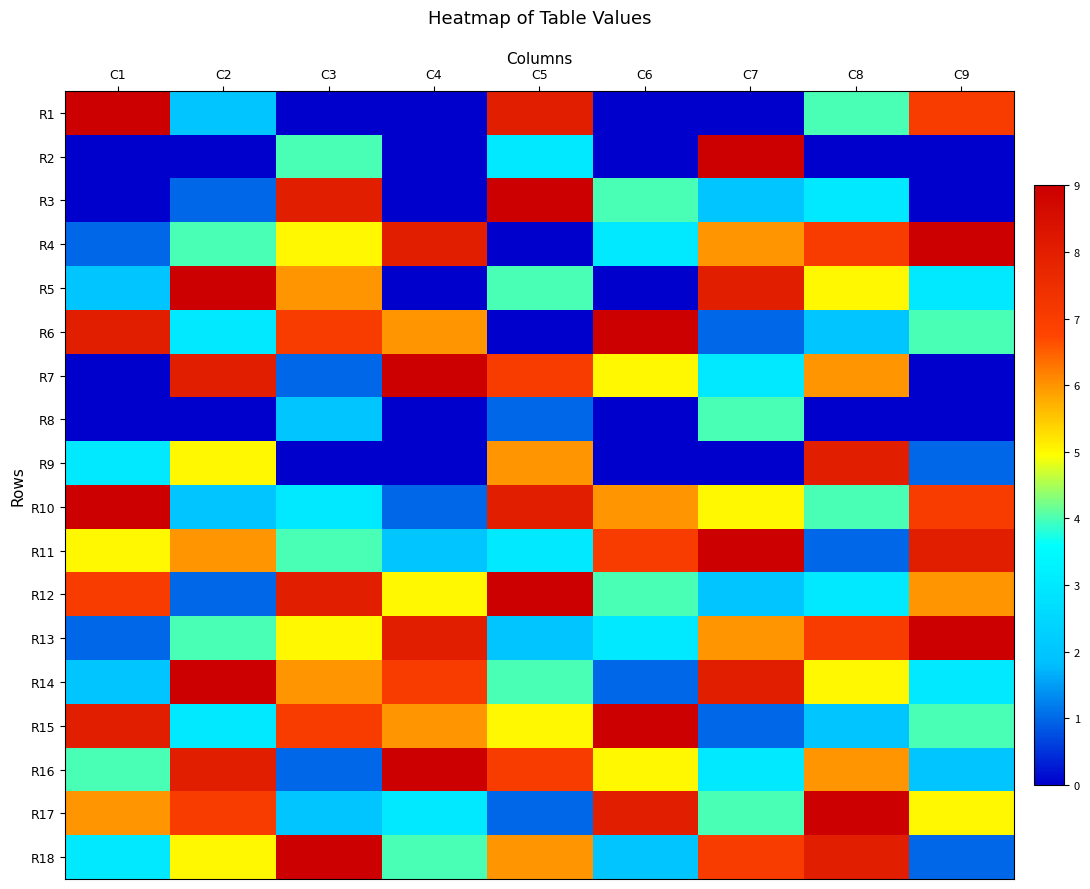

At which category does the chart reach its minimum across all series?

C3